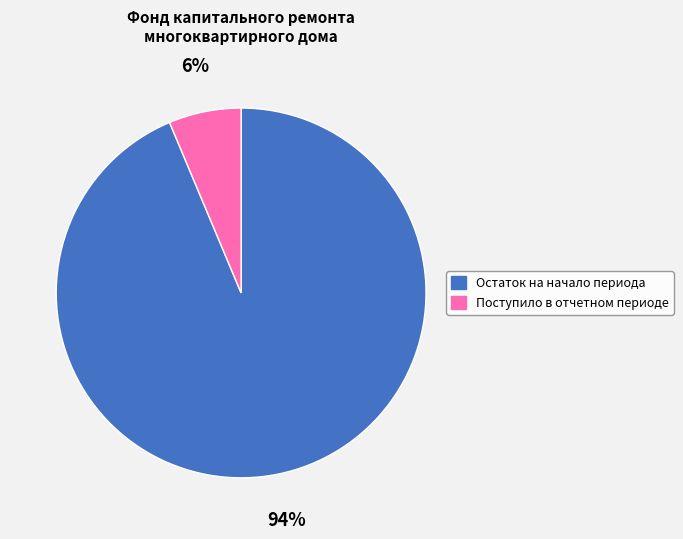

Approximately how many times larger is the value at Поступило в отчетном периоде compared to Остаток на начало периода?

0.1